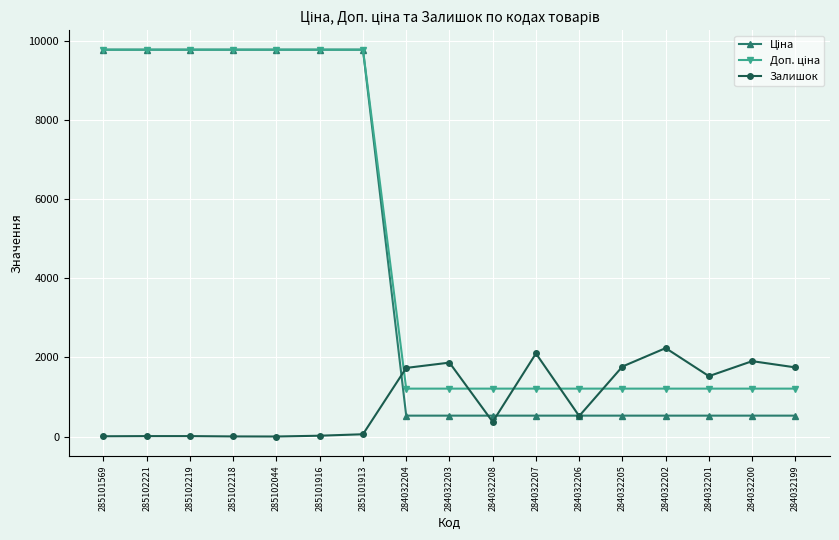

How many lines are shown in the chart?

3